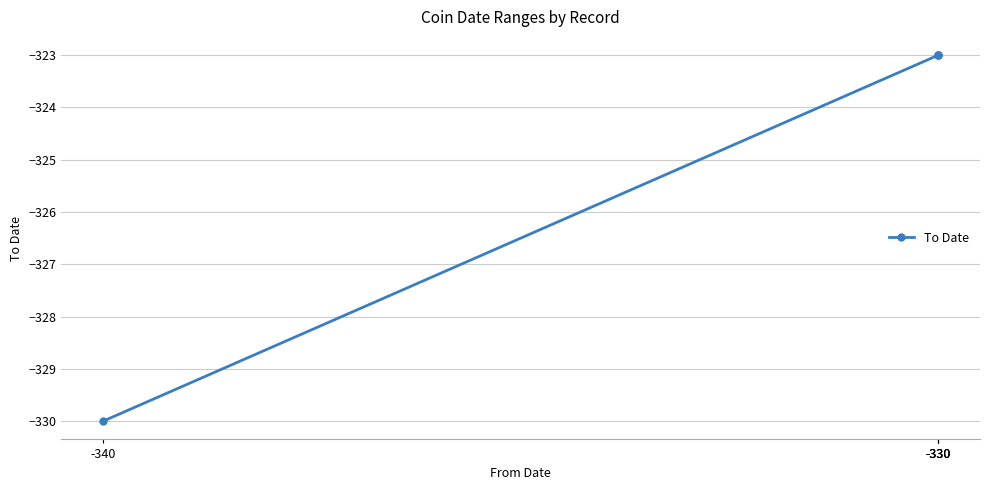

What is the difference between the values at -340 and -330?

7